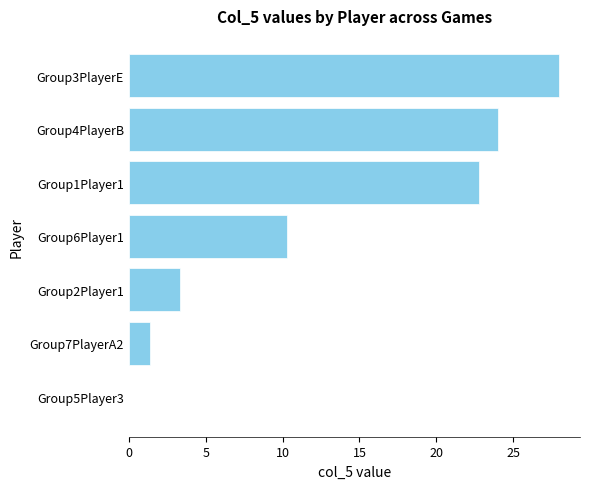

The value at Group3PlayerE is 47.5. True or false?

False